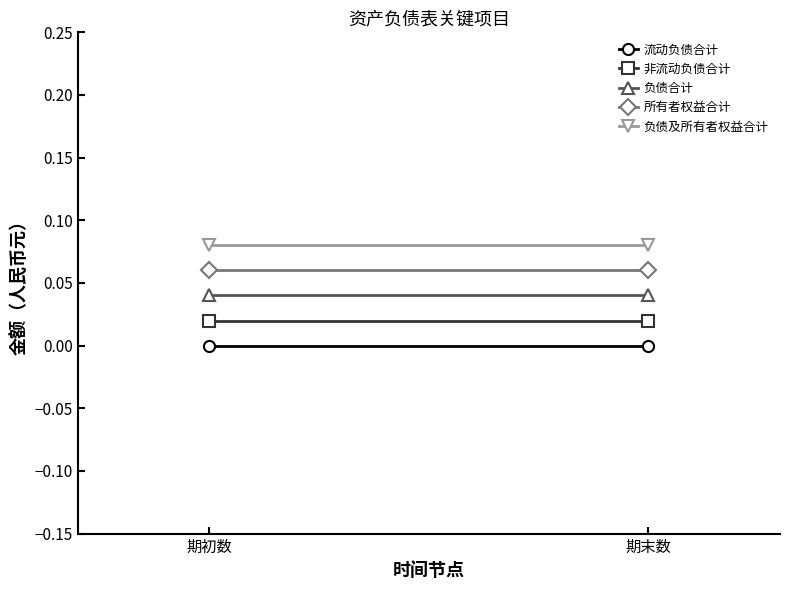

What is the label of the 2nd point from the left?

期末数